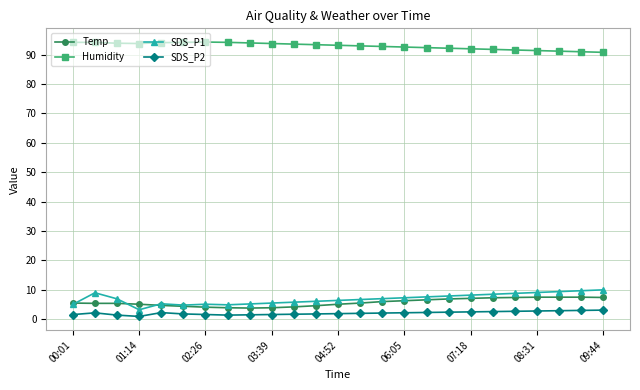

In SDS_P2, how many points are higher than both neighbors (excluding endpoints)?

2